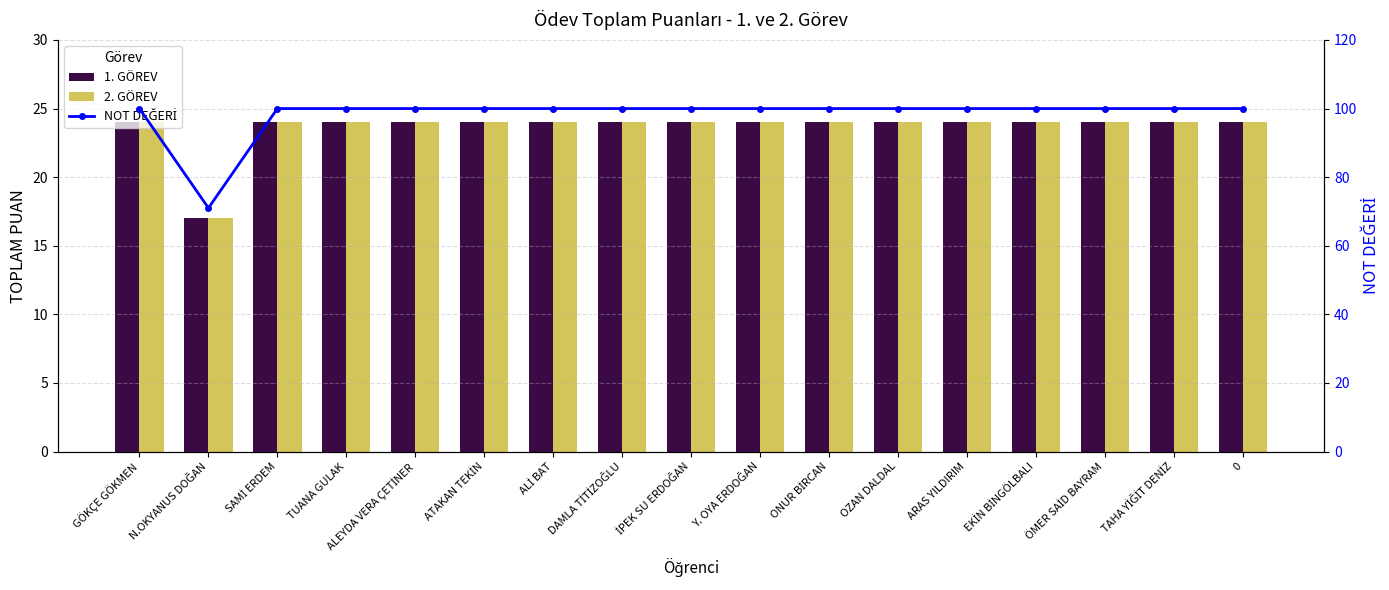

What is the sum of the 2. GÖREV values at ALEYDA VERA ÇETİNER and SAMİ ERDEM?

48